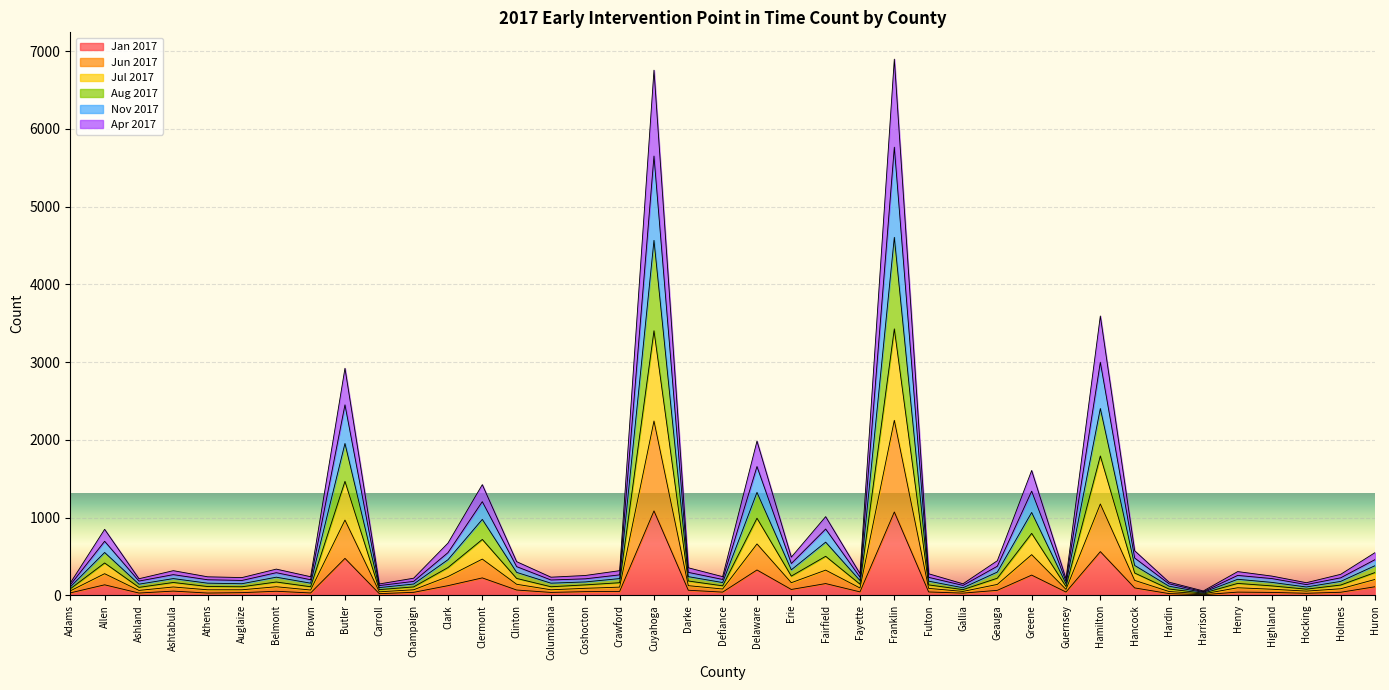

True or false: Jul 2017 has a value of 145 at Adams.

False